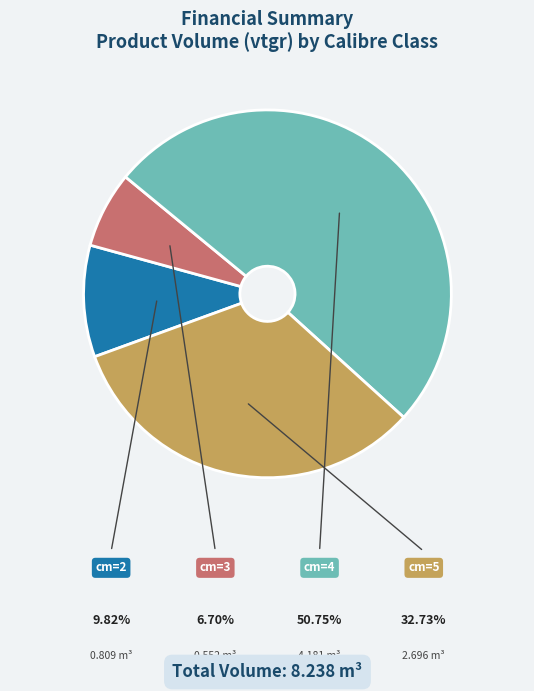

How many slices are in this pie chart?

4